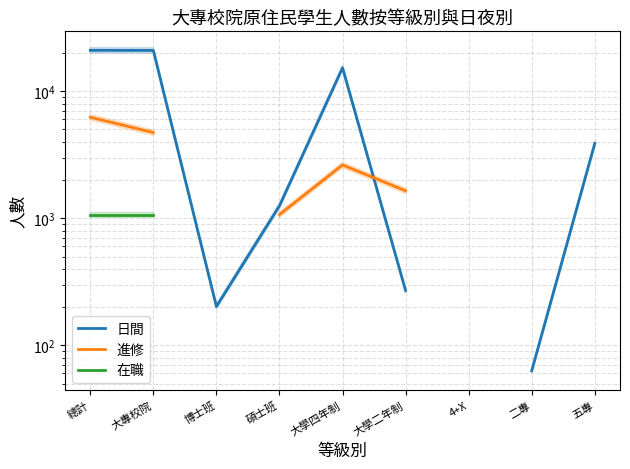

How many values in the 日間 series are below 3879?

4